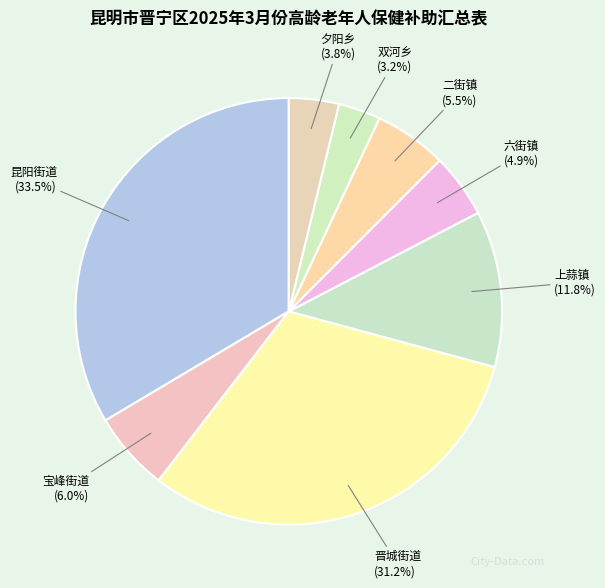

Count the number of slices in the pie.

8